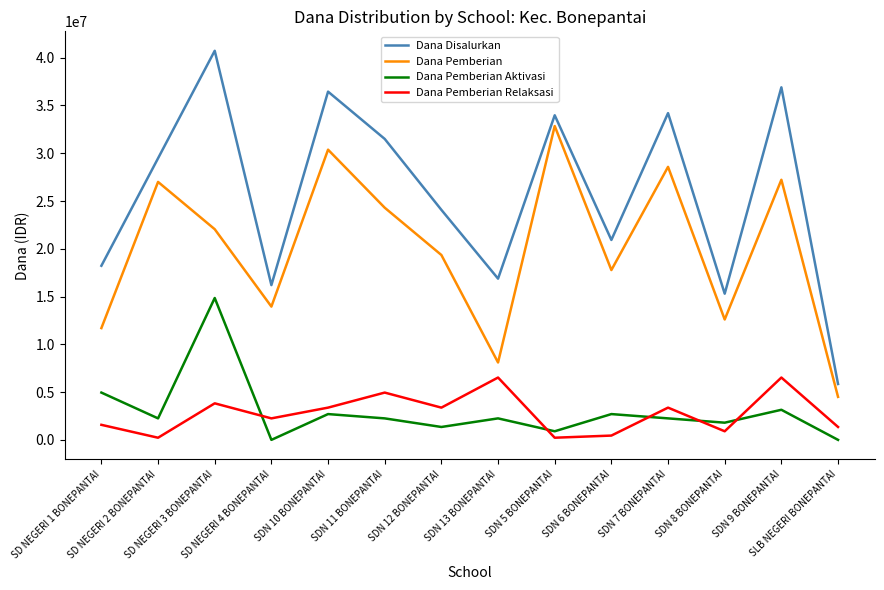

What is the minimum value for Dana Pemberian?

4500000